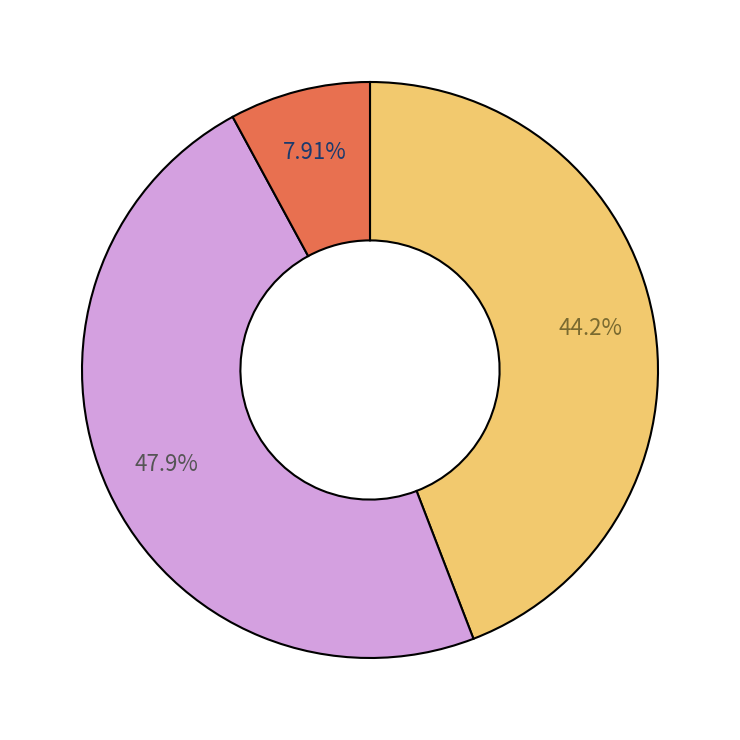

Is there a majority slice in this chart?

No